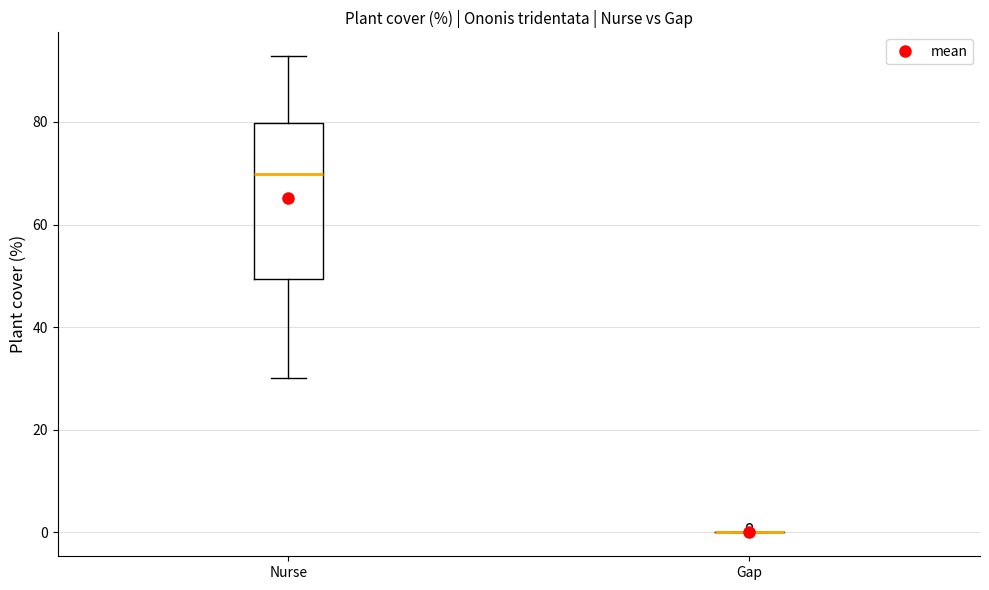

Reading left to right, read every box against the y-axis: the position of its median line, the range the box covers, and the ends of its whiskers. The values are not printed on the chart, so give them approximately, as read against the axis.

Nurse: median 70, box 50 to 80, whiskers 30 to 92
Gap: box collapsed to a line at 0, whiskers 0 to 0